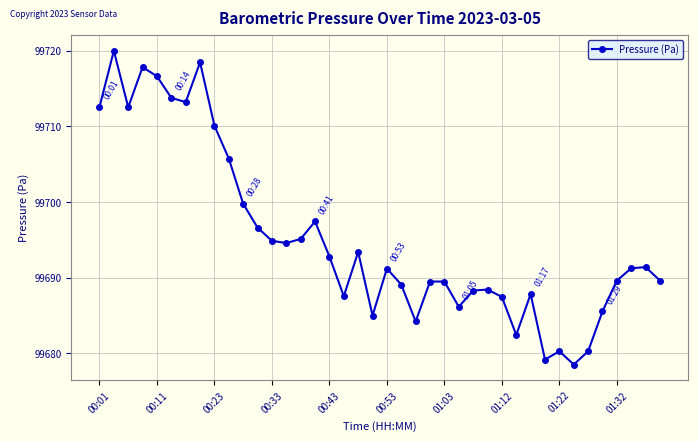

How many categories are shown in the chart?

40